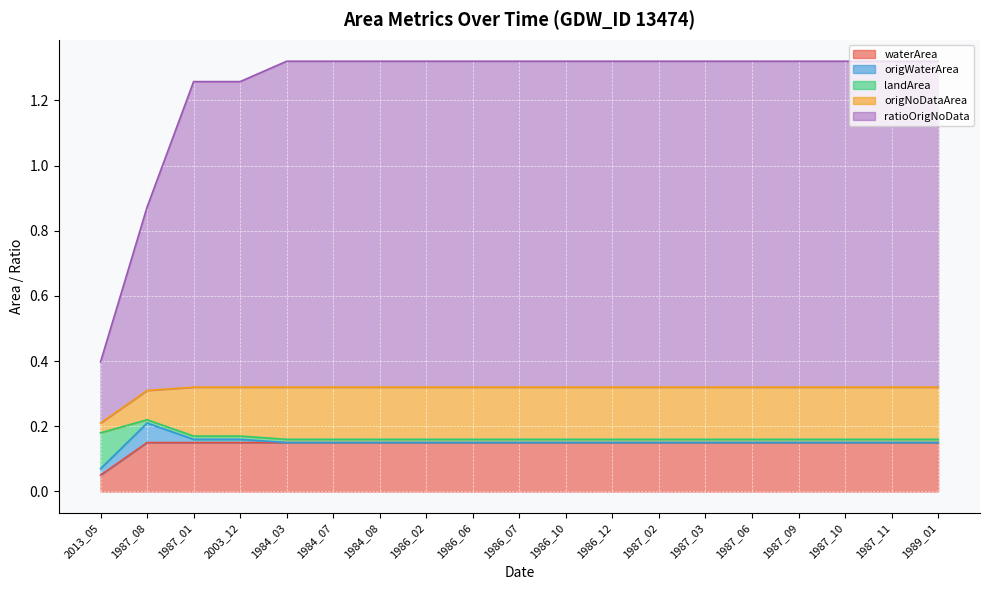

True or false: landArea has more than 1 points higher than both neighbors.

False